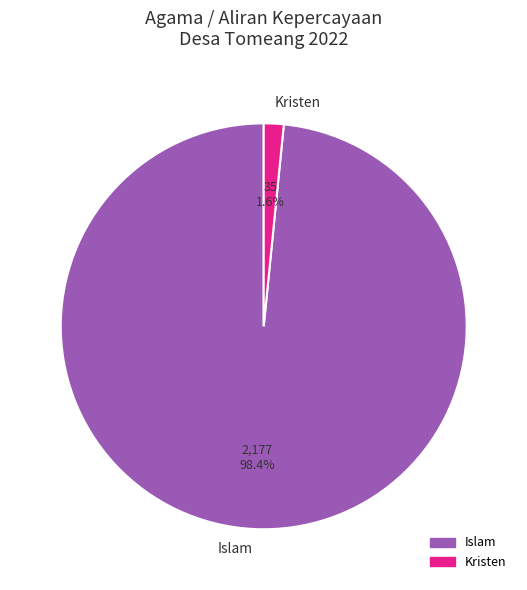

Rank the categories by value from highest to lowest.

Islam, Kristen